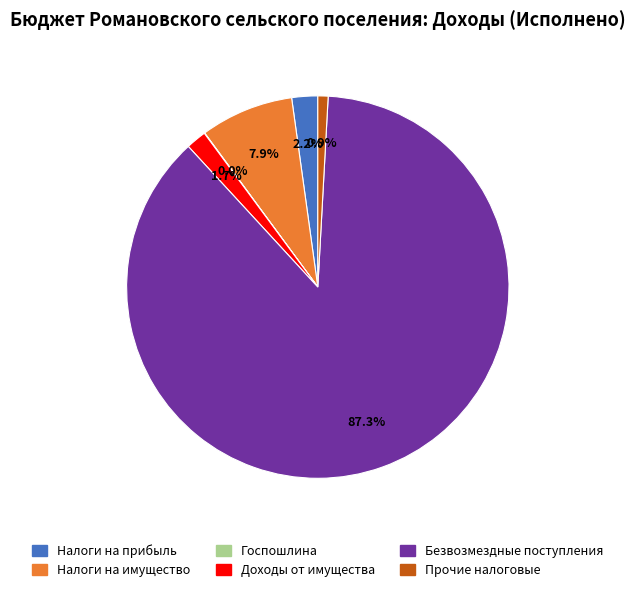

Is there a majority slice in this chart?

Yes